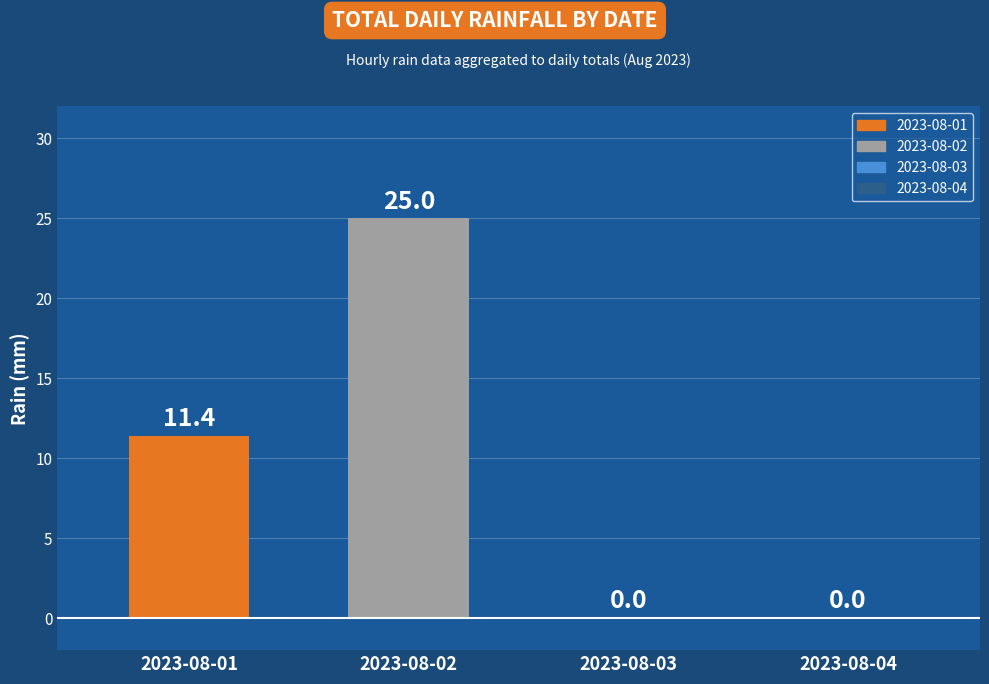

True or false: the data shows 16.5 at 2023-08-03.

False